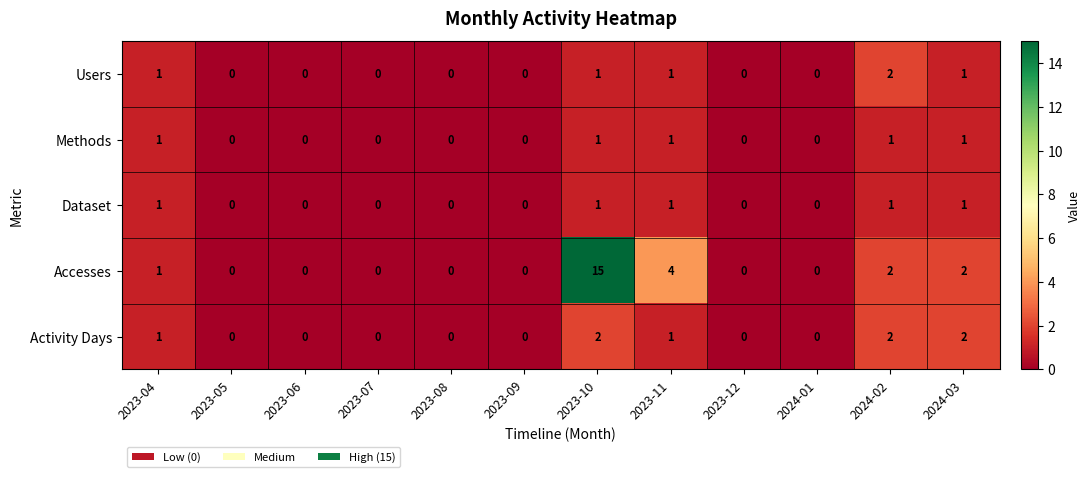

True or false: Activity Days has a value of 0 at 2023-07.

True